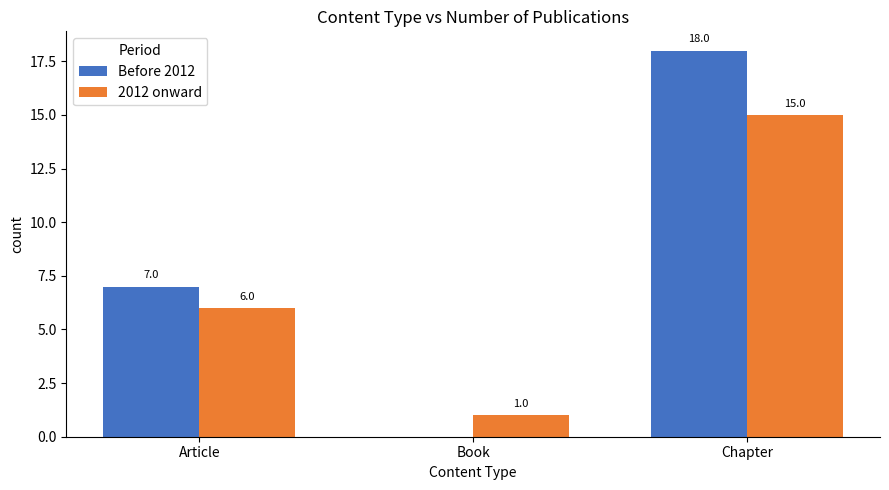

What is the total value across all series at Chapter?

33